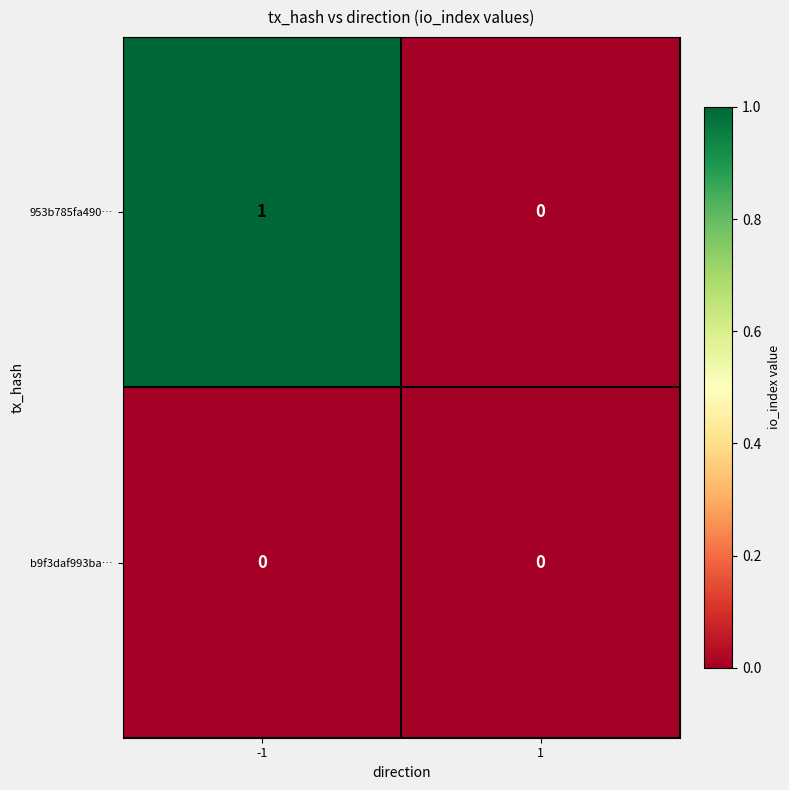

Which label corresponds to the largest value in the chart?

-1